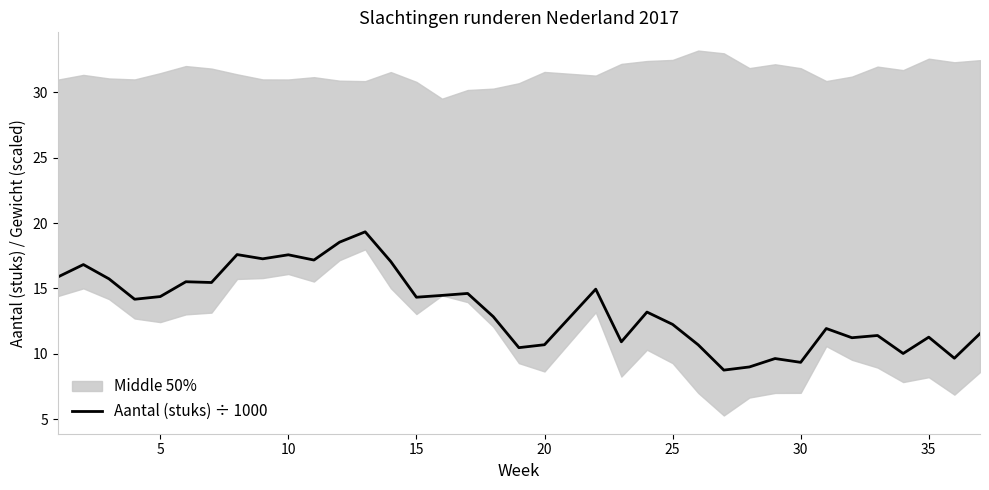

What is the sum of all values?

485.9